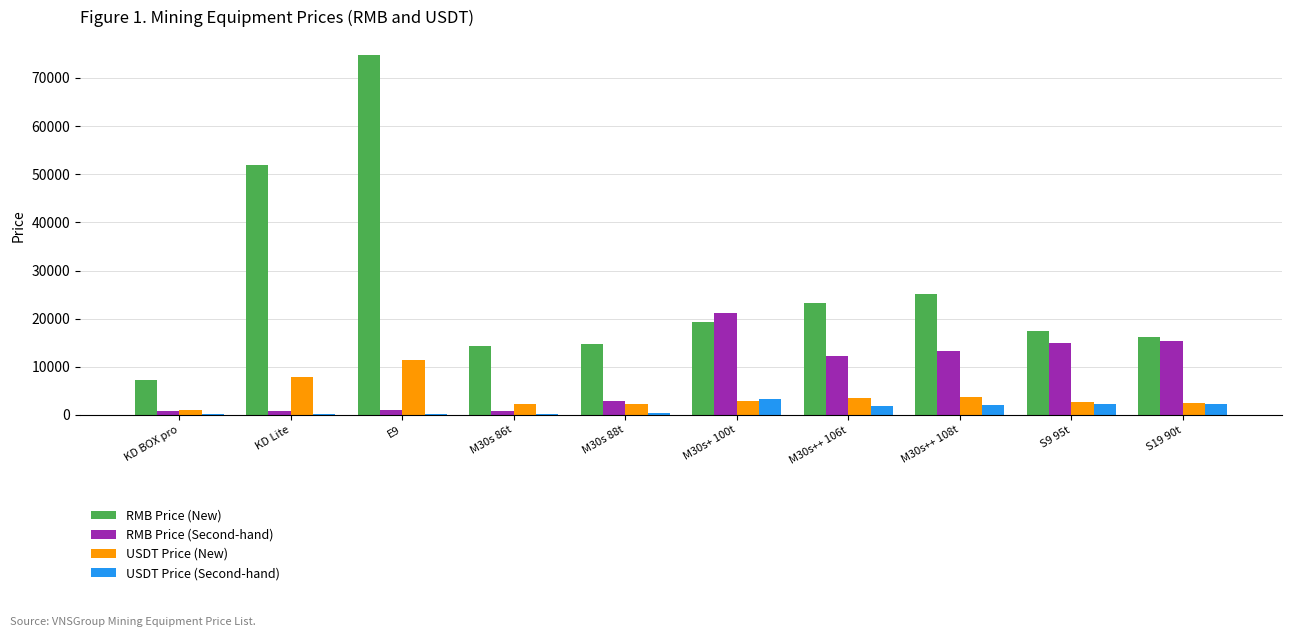

What is the spread (max minus min) of values at M30s 88t?

14274.0